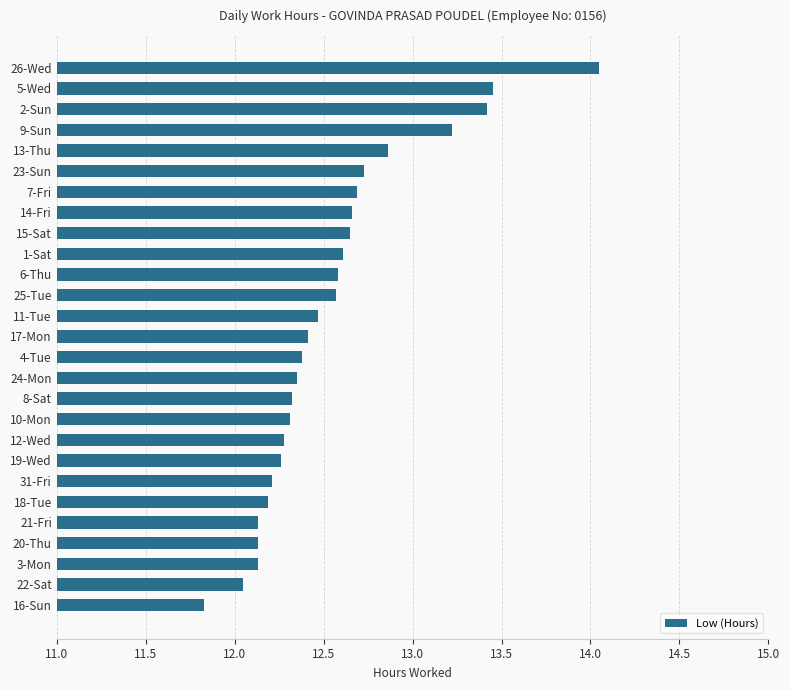

At which label is the value closest to 12?

22-Sat